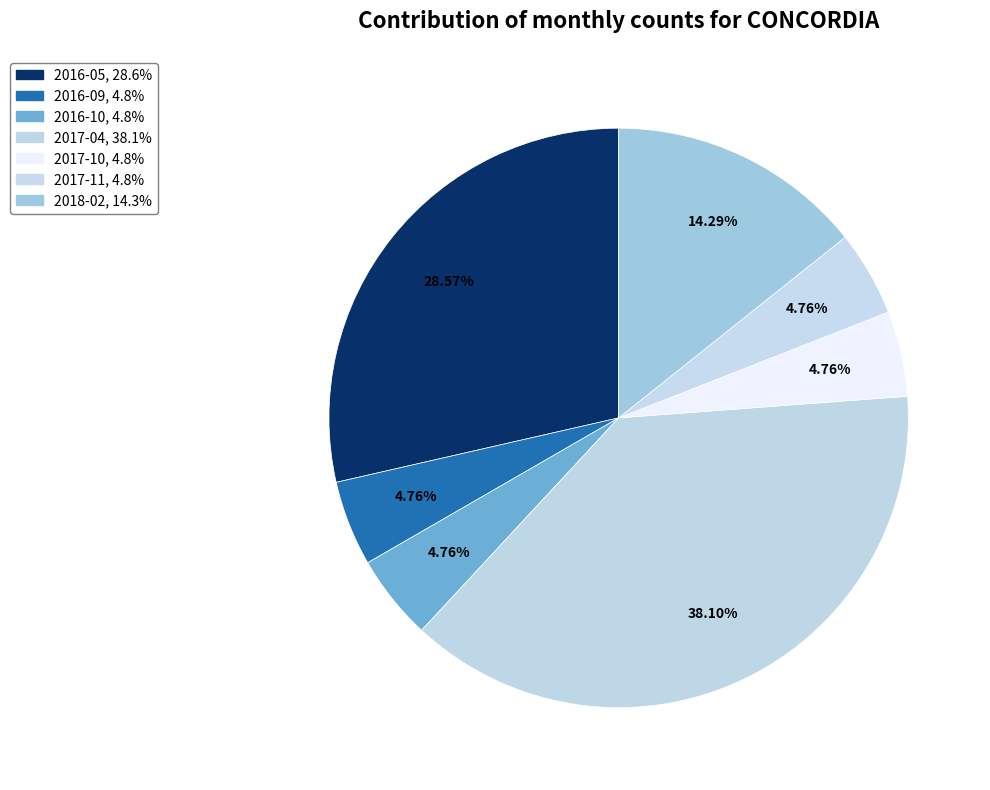

Count the number of slices in the pie.

7